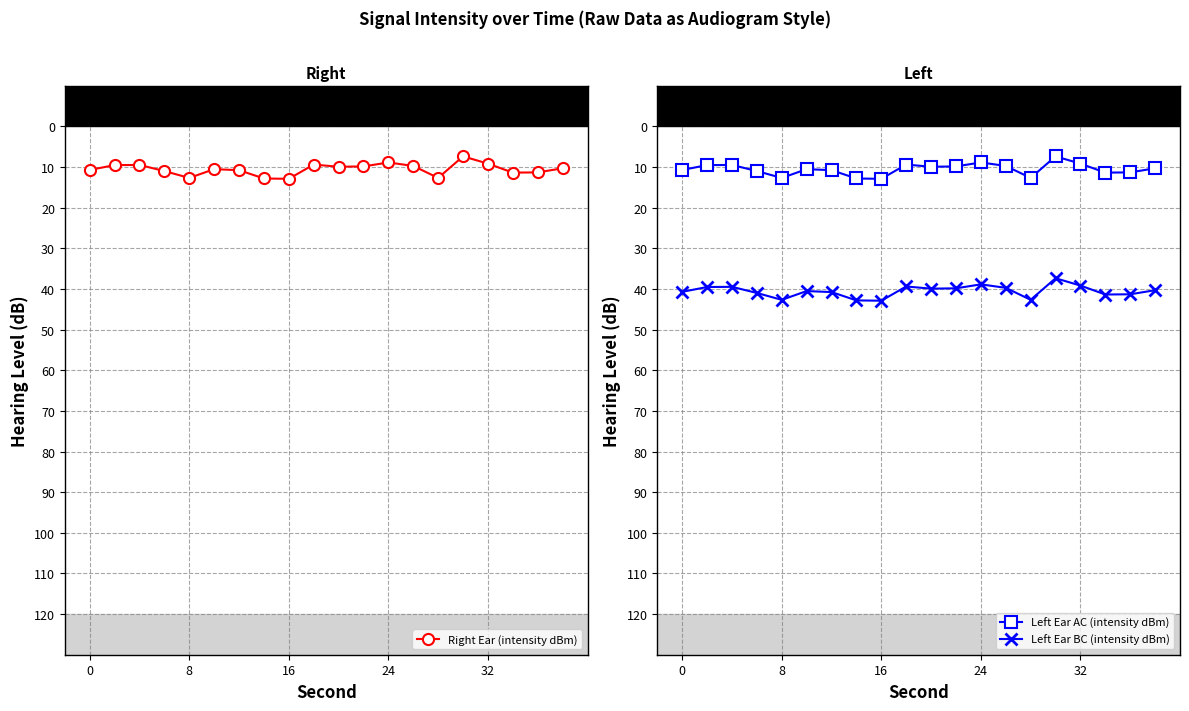

True or false: Left Ear BC (intensity dBm) has more than 2 interior local peaks.

True